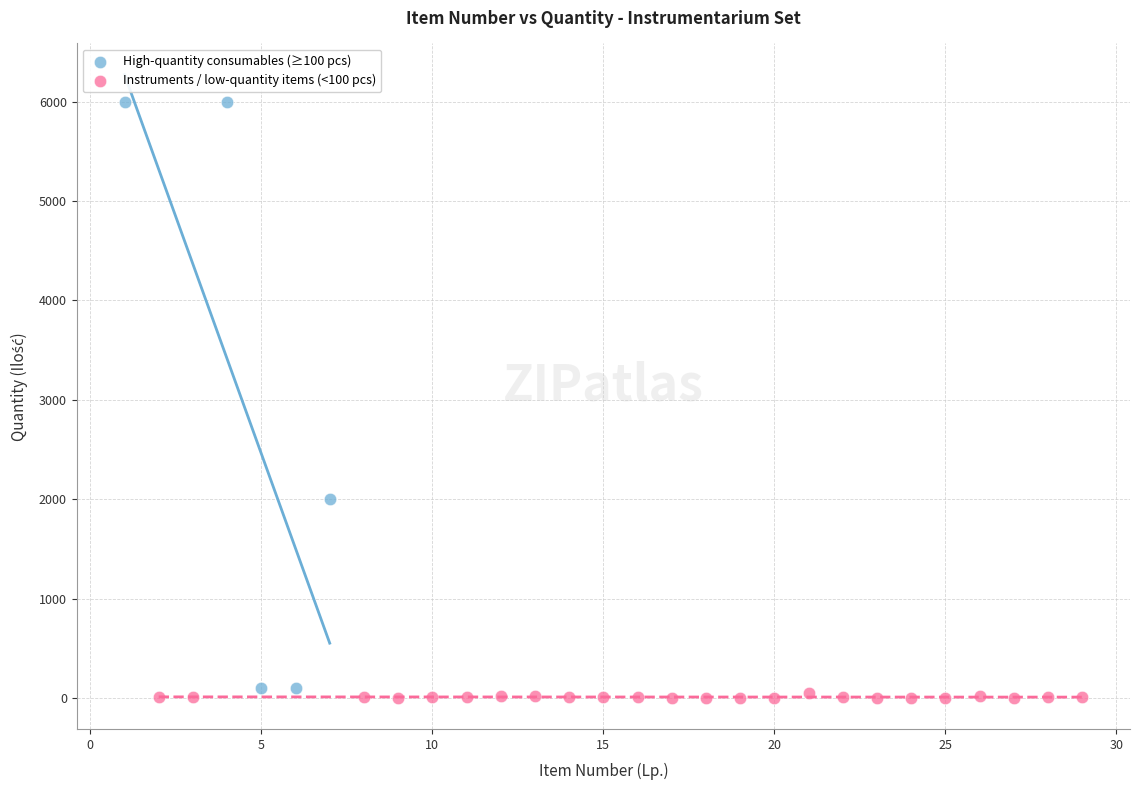

Which series reaches the minimum Y coordinate?

Instruments / low-quantity items (<100 pcs)